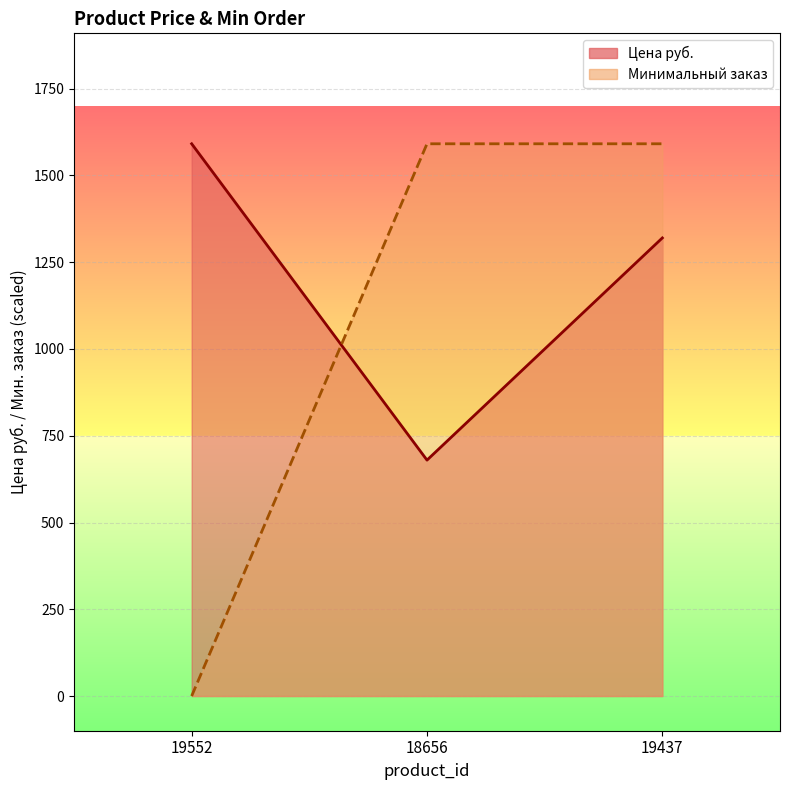

How many lines are shown in the chart?

2